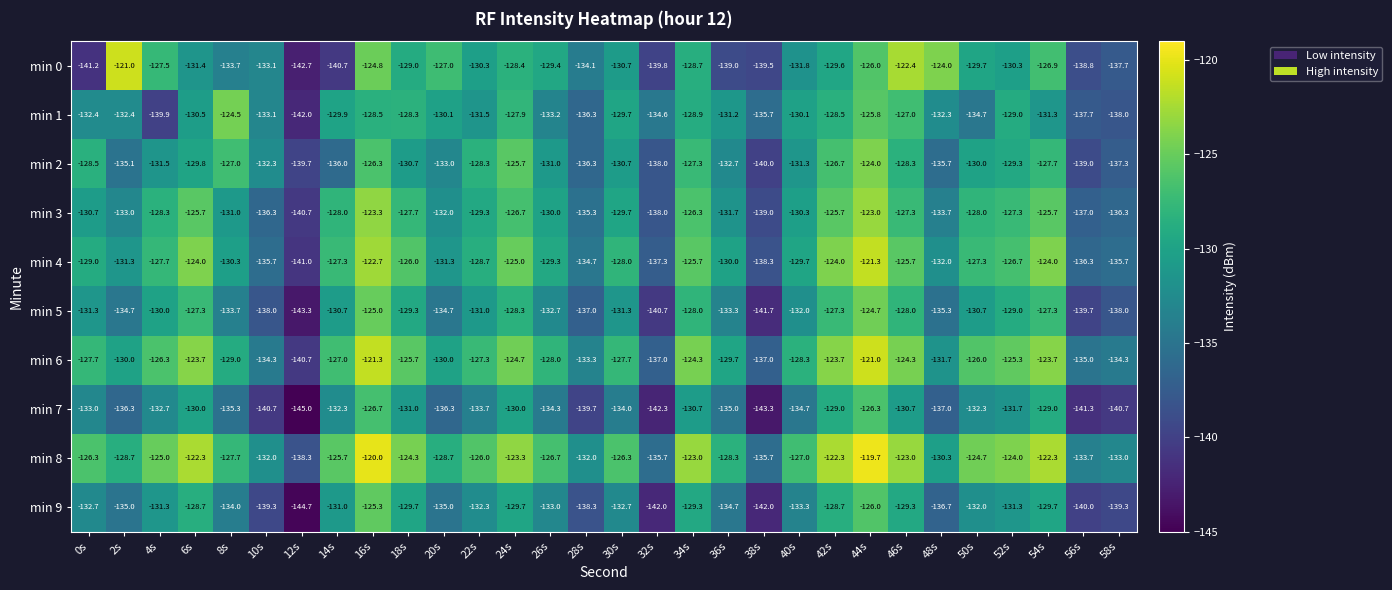

What is the difference between the maximum and minimum values in the min 4 series?

19.7